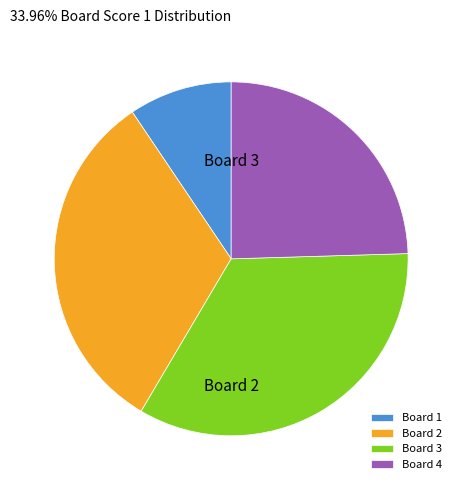

How many segments does this pie chart have?

4